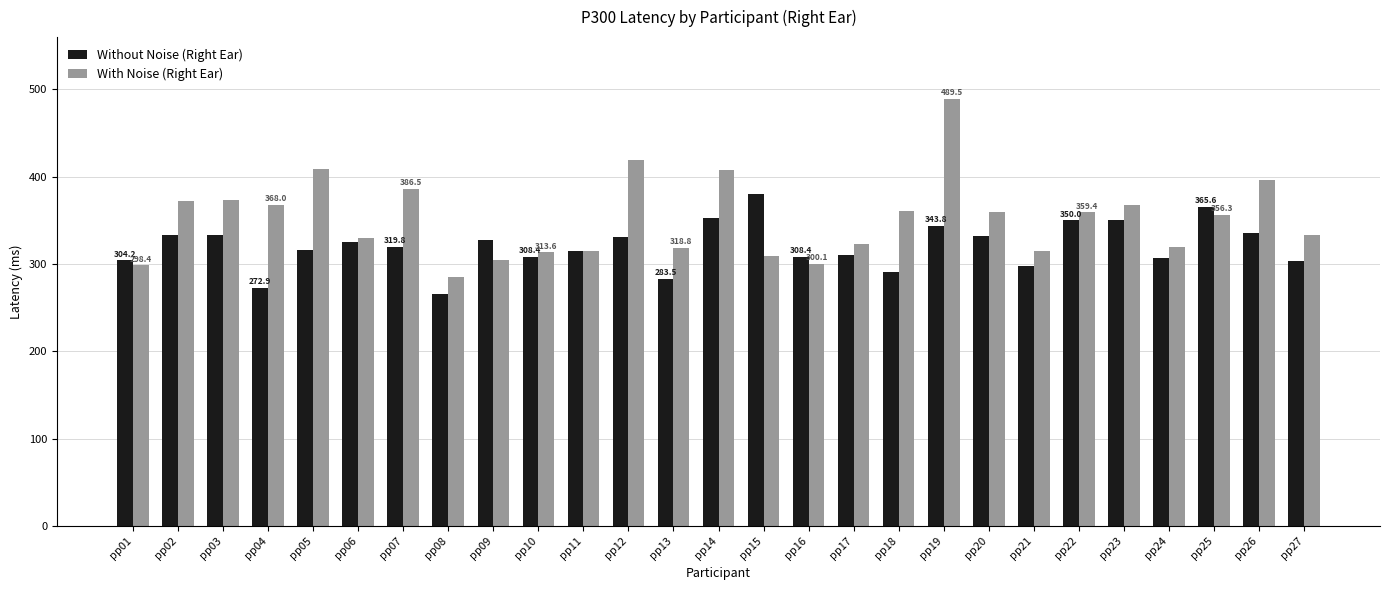

What is the spread (max minus min) of values at pp23?

17.7